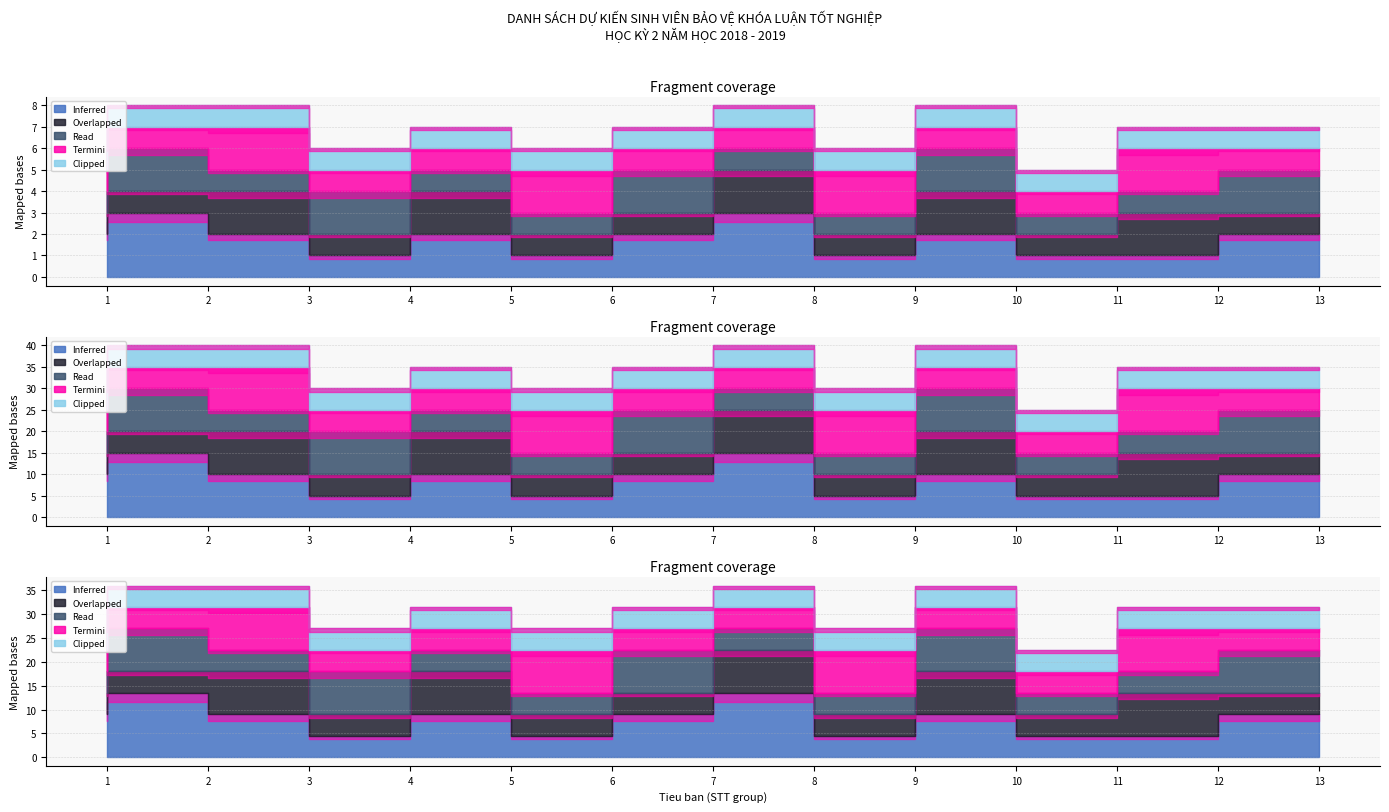

How many categories are shown in the chart?

13